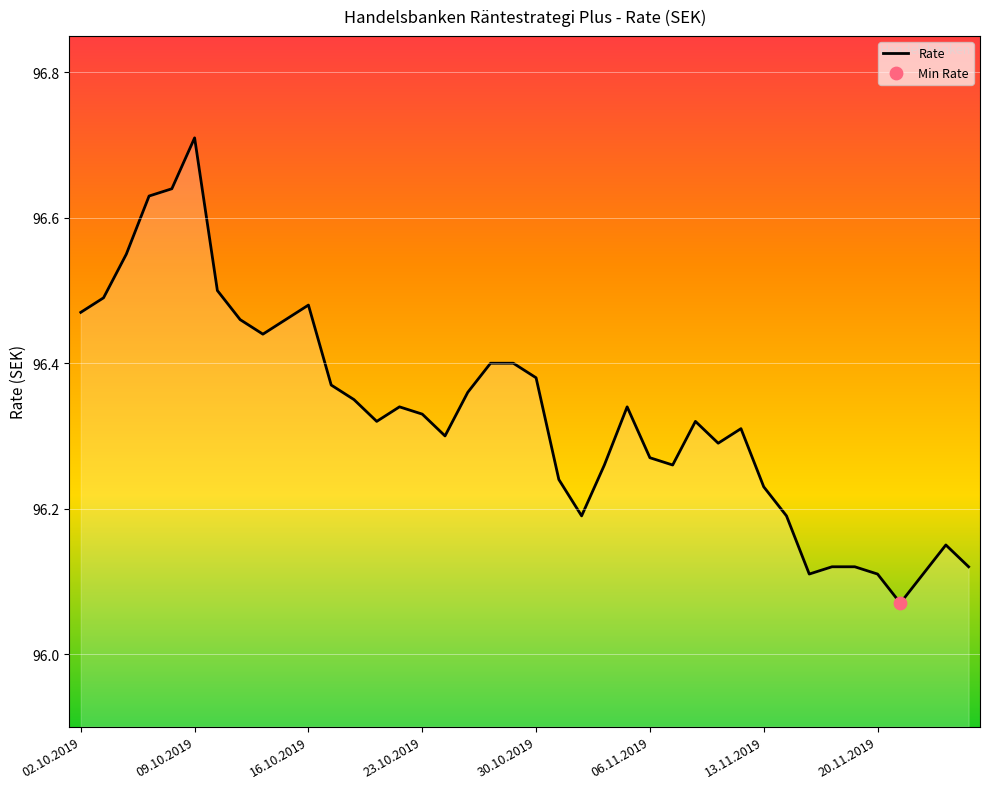

What is the difference between the maximum and minimum values?

0.6